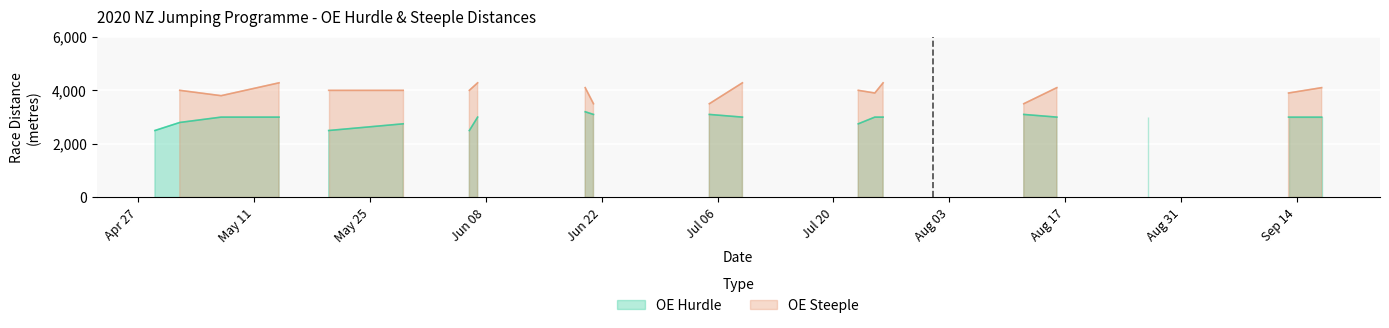

How many lines are shown in the chart?

2